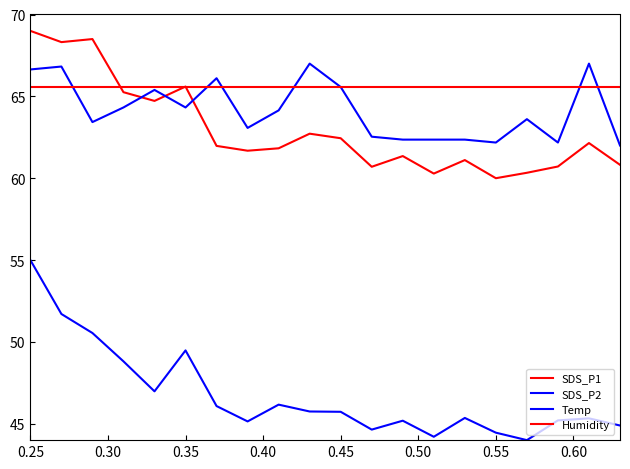

In SDS_P1, how many points are higher than both neighbors (excluding endpoints)?

6